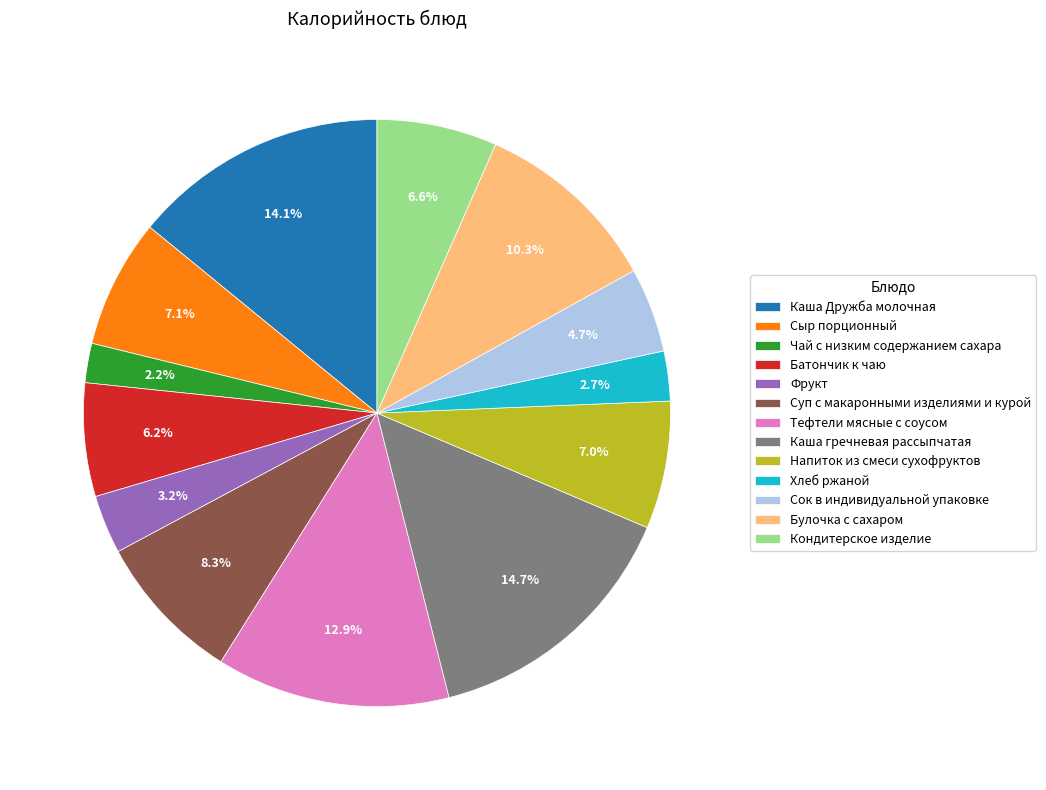

What percentage is NOT represented by Суп с макаронными изделиями и курой?

91.7%